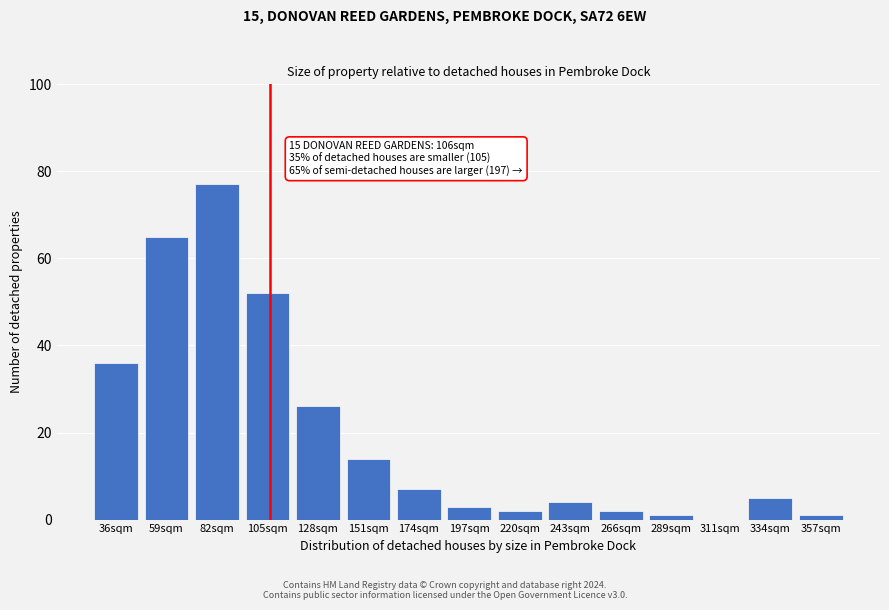

Reading left to right, list all the values displayed in this chart.

36sqm=36	59sqm=65	82sqm=77	105sqm=52	128sqm=26	151sqm=14	174sqm=7	197sqm=3	220sqm=2	243sqm=4	266sqm=2	289sqm=1	311sqm=0	334sqm=5	357sqm=1